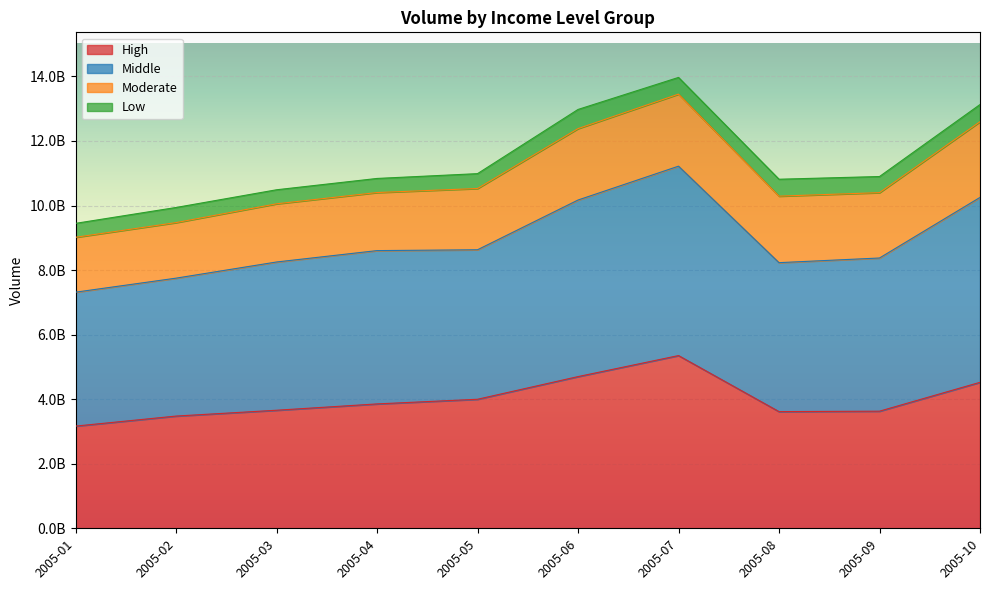

What is the difference between the High values at 2005-08 and 2005-04?

238602239.3